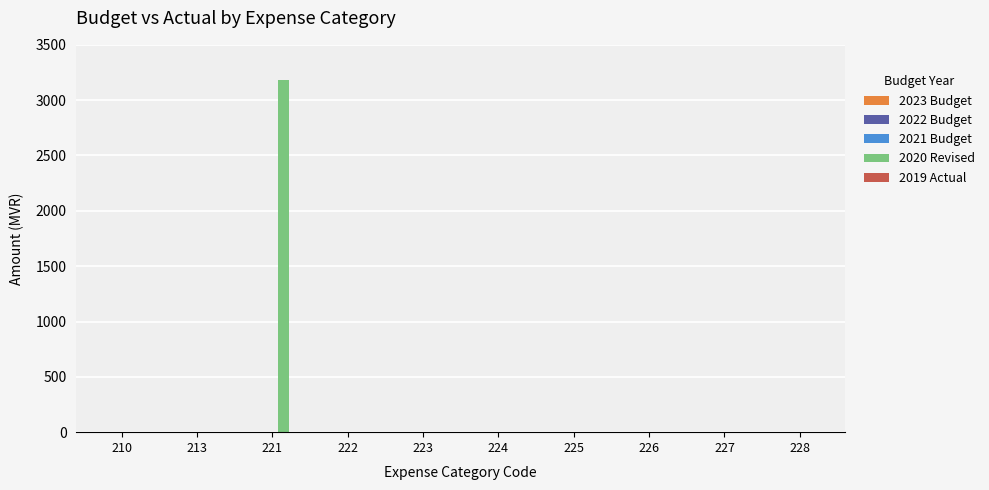

Reading left to right, list all the values displayed in this chart.

210=0	213=0	221=3180	222=0	223=0	224=0	225=0	226=0	227=0	228=0